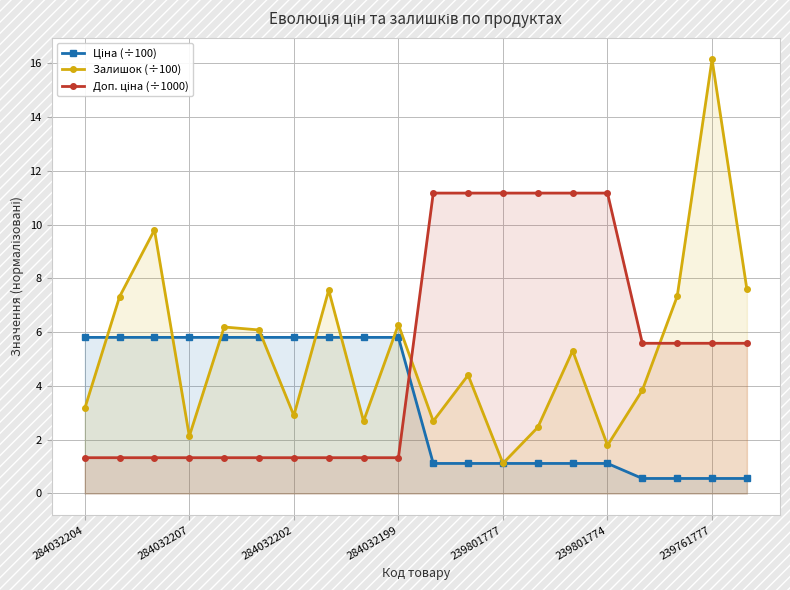

The value of Ціна (÷100) at 284032204 is 5.8. True or false?

True